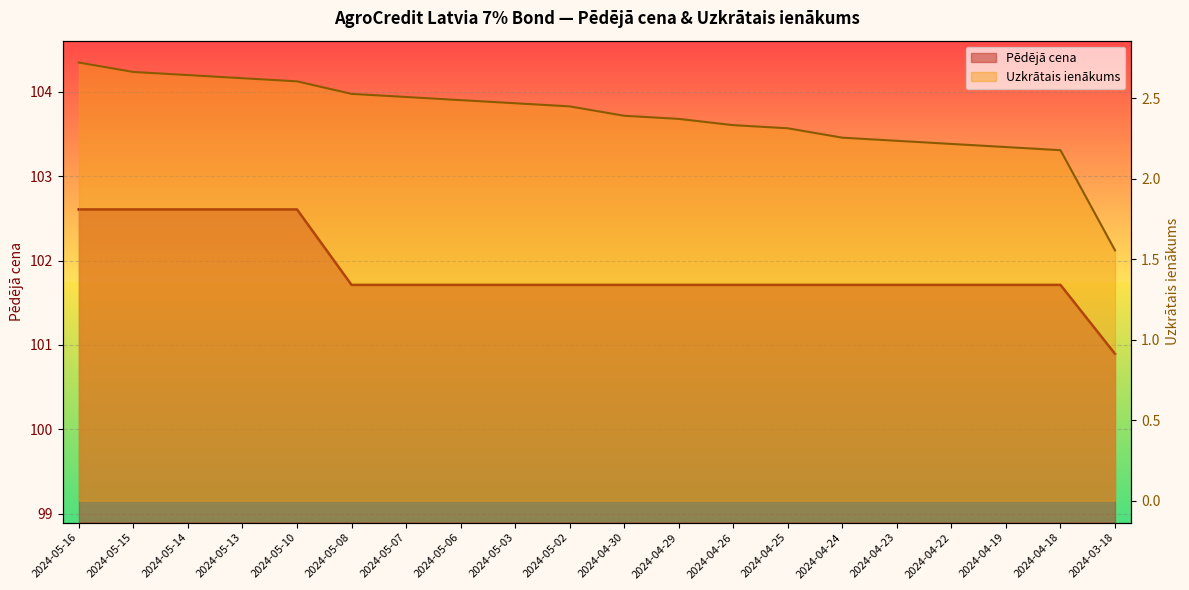

Between 2024-05-08 and 2024-04-26, which is larger?

2024-05-08